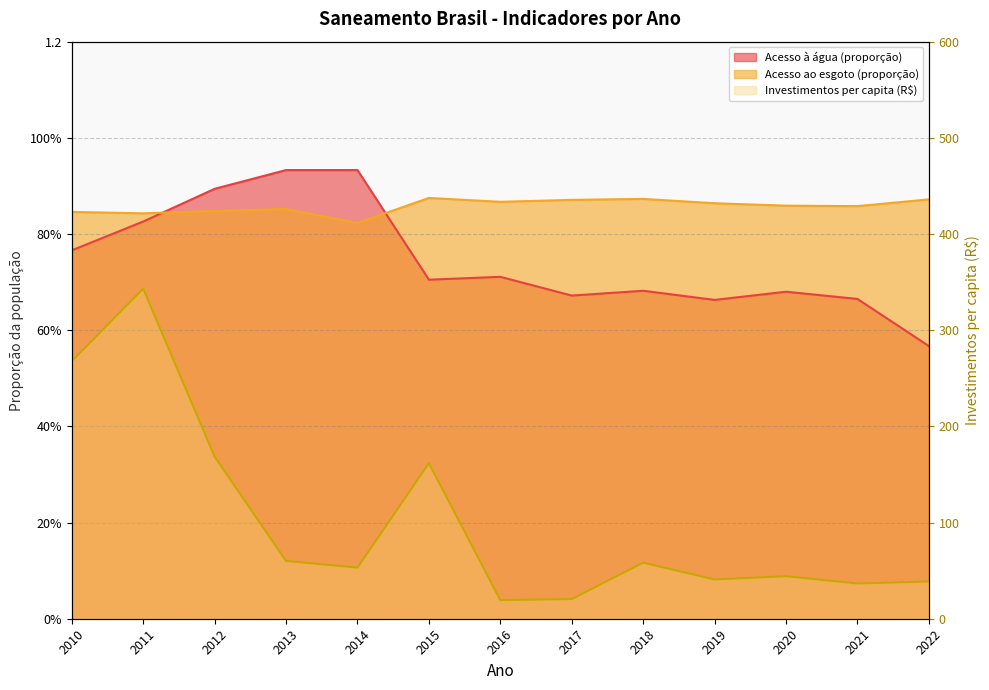

What is the minimum value for Investimentos per capita em saneamento?

19.4